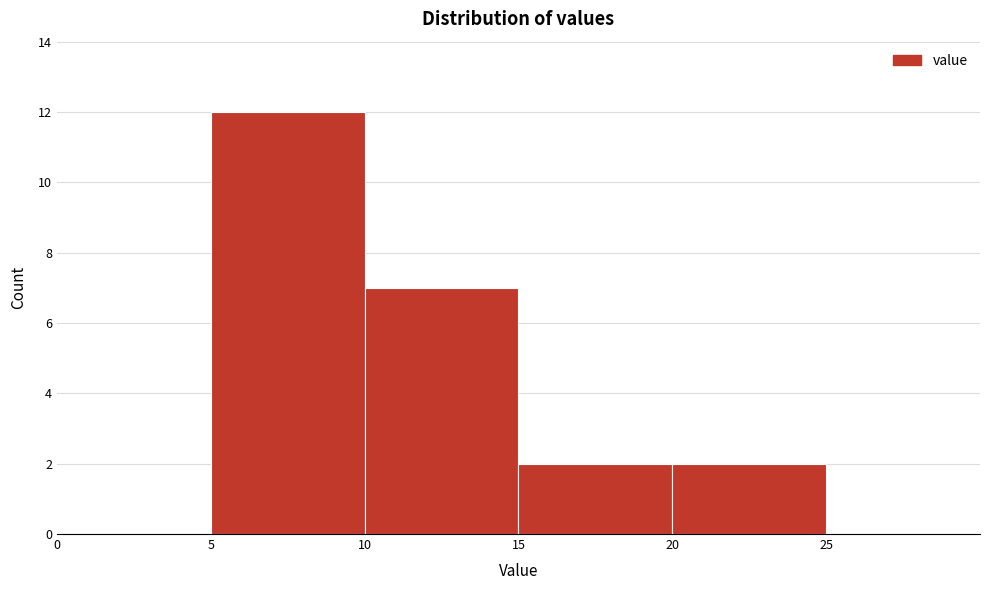

Reading left to right, transcribe this chart: for each bar, give the range it covers on the x-axis and its height. The values are not printed on the chart, so give them approximately, as read against the axis.

0 to 5: 0
5 to 10: 12
10 to 15: 7
15 to 20: 2
20 to 25: 2